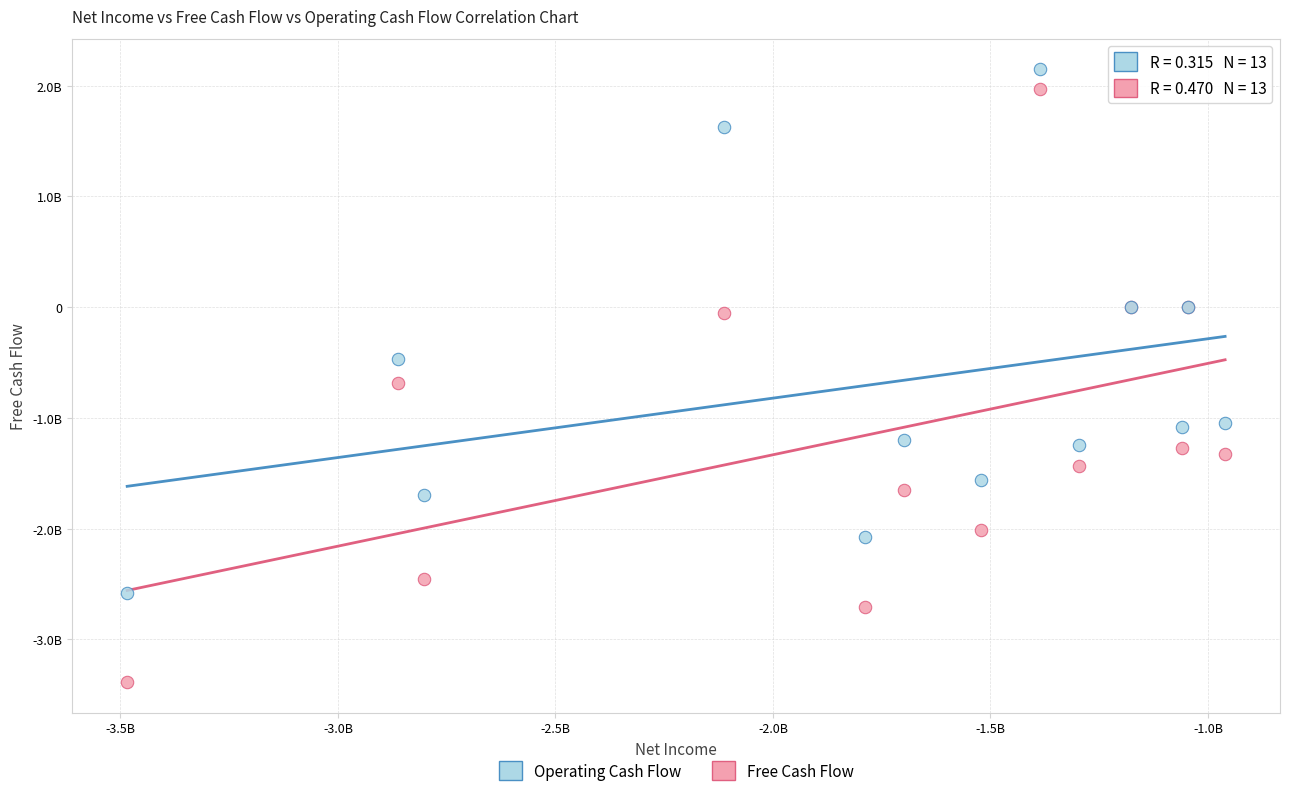

What are all the series names shown in the legend?

Operating Cash Flow, Free Cash Flow